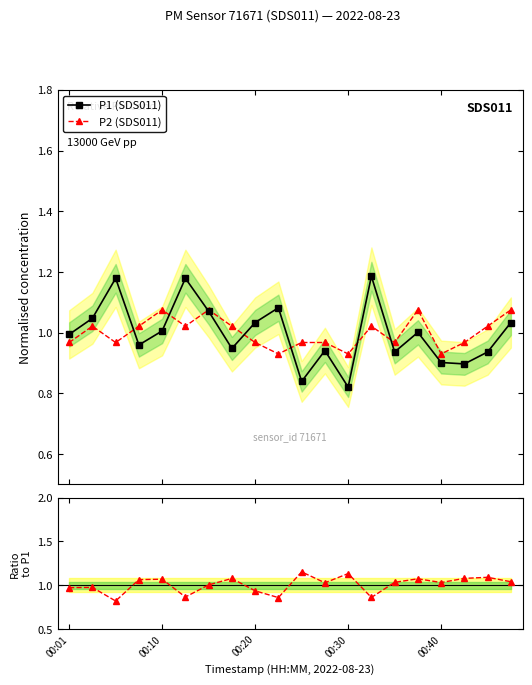

Does the chart have visible grid lines?

No